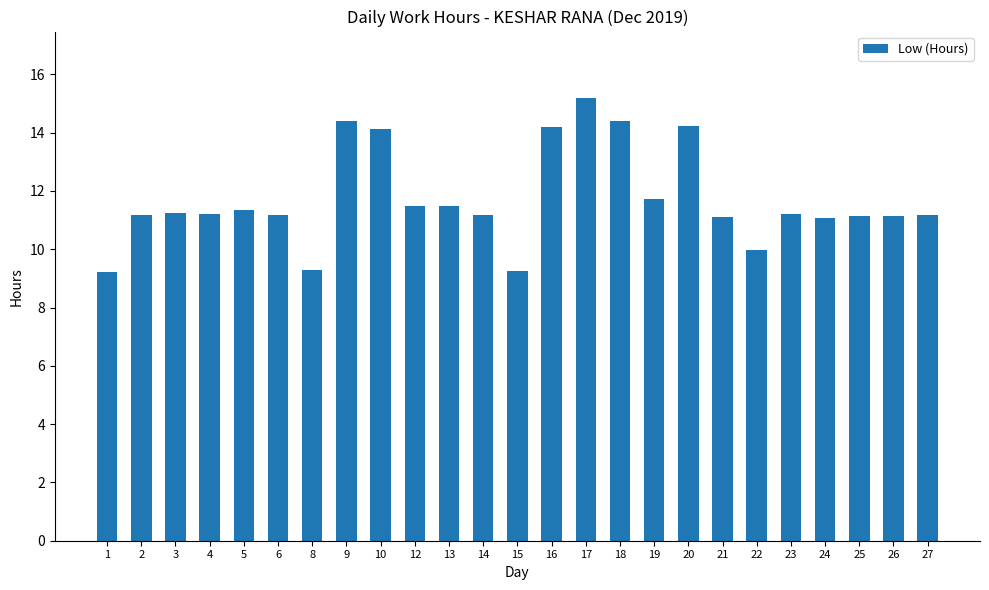

What is the greatest value displayed?

15.2